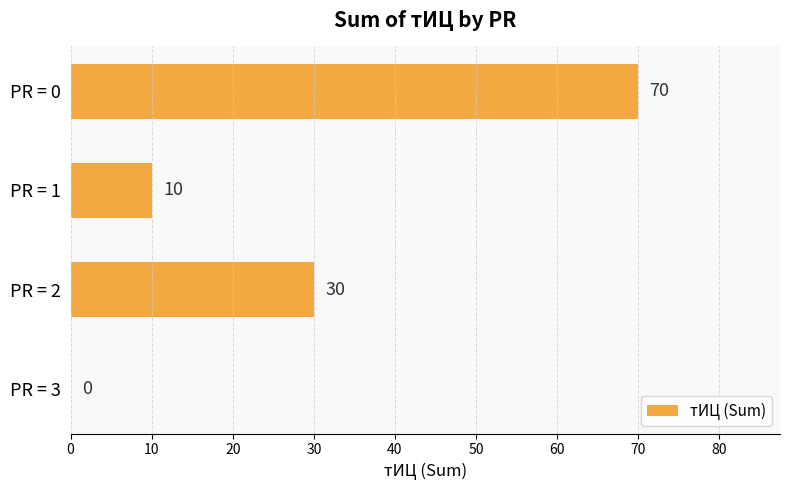

Reading top to bottom, transcribe all the data shown in this chart.

PR = 0=70	PR = 1=10	PR = 2=30	PR = 3=0